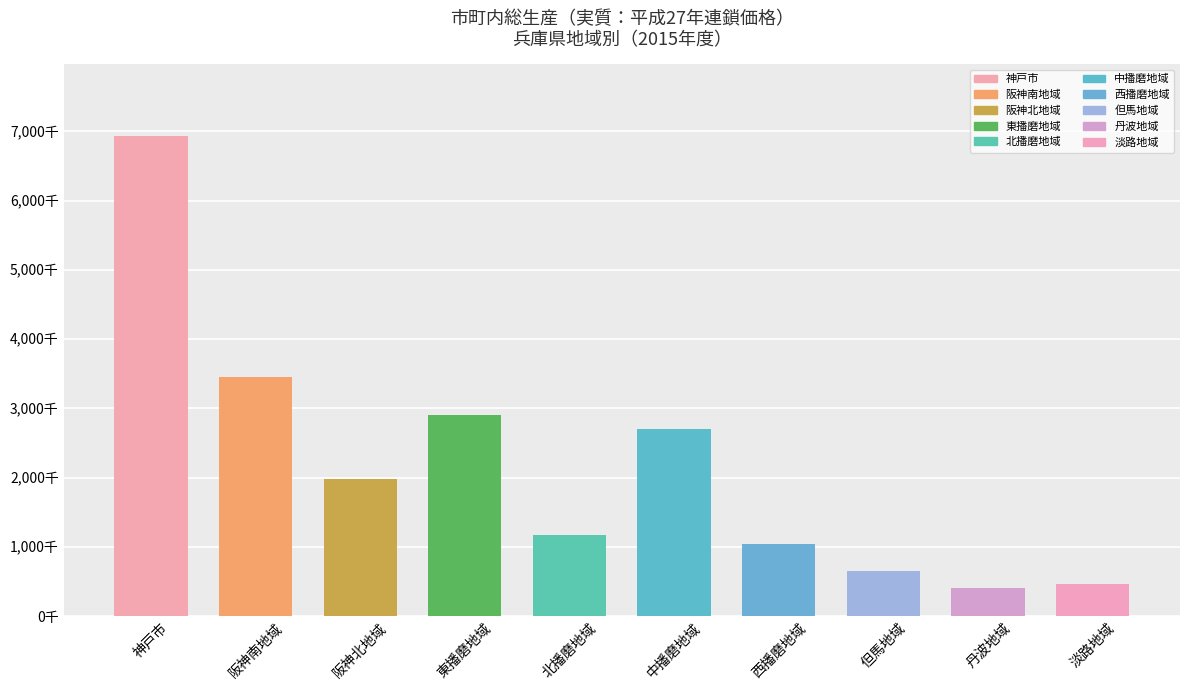

List the labels in order of value, largest first.

神戸市, 阪神南地域, 東播磨地域, 中播磨地域, 阪神北地域, 北播磨地域, 西播磨地域, 但馬地域, 淡路地域, 丹波地域